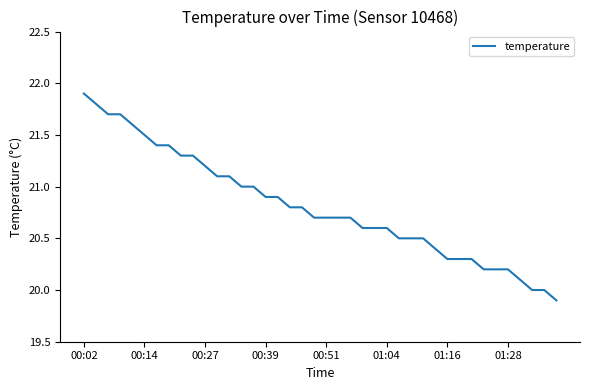

What is the minimum value shown in the chart?

19.9